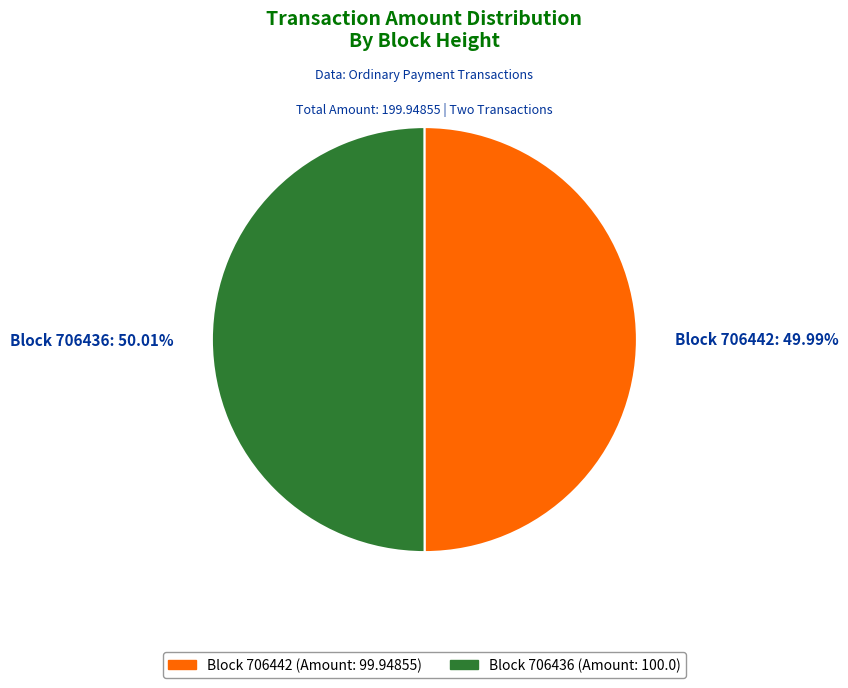

Does any single category account for the majority?

Yes